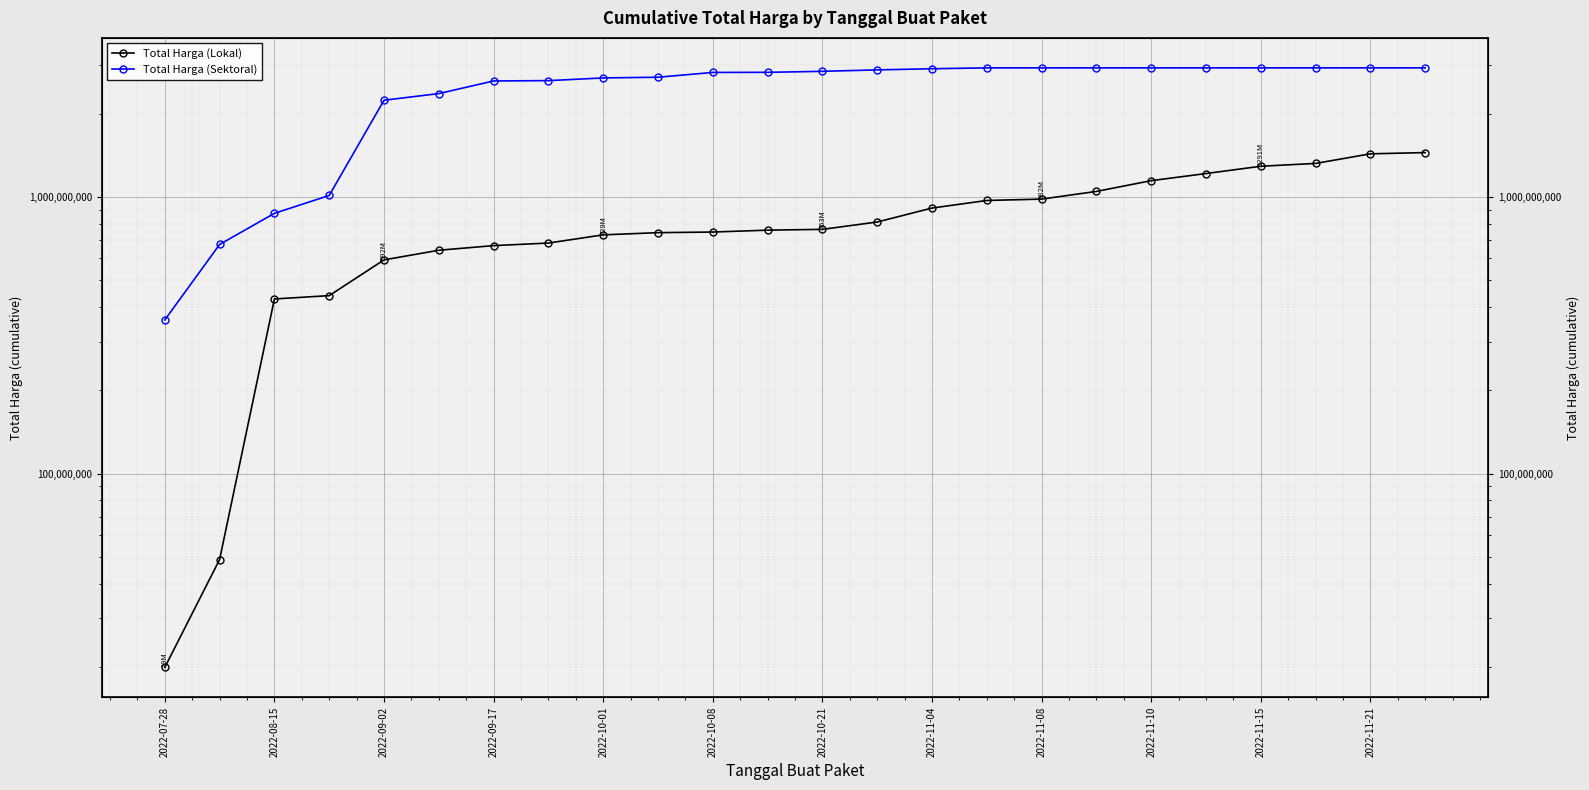

How many values in the Total Harga (Sektoral) series are below 2845546670?

12